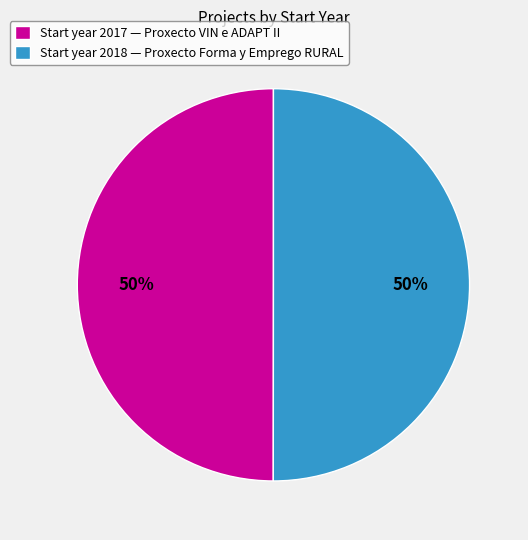

Count the number of slices in the pie.

2